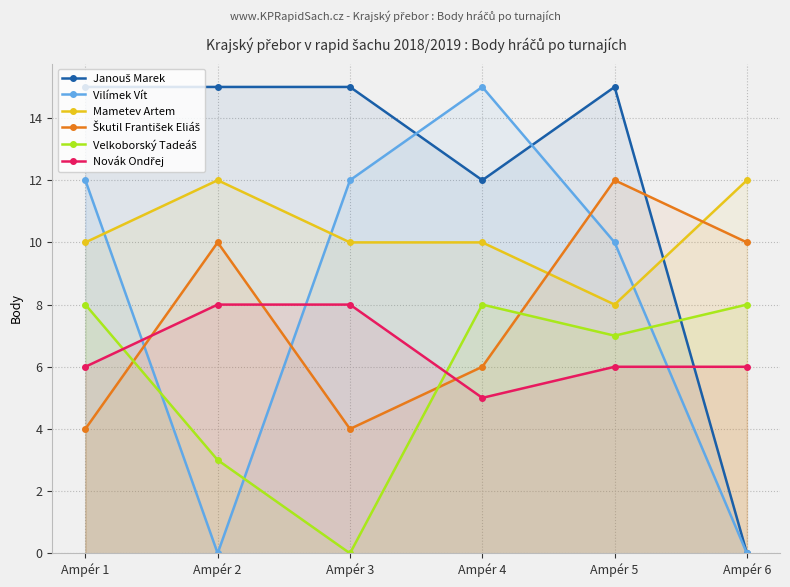

Which category has the highest value in the Velkoborský Tadeáš series?

Ampér 1